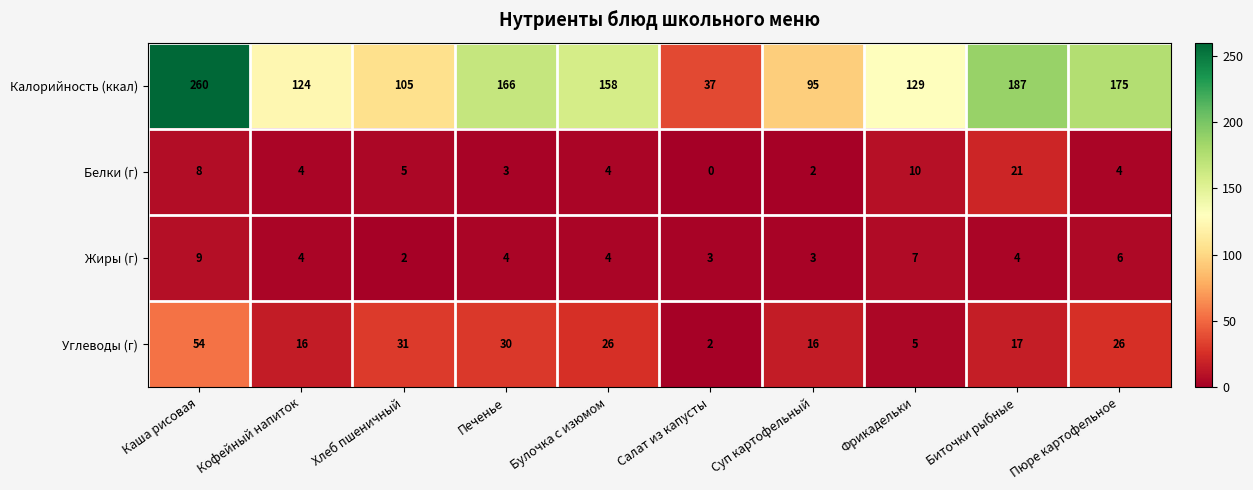

At which label does Калорийность (ккал) first exceed 158?

Каша рисовая